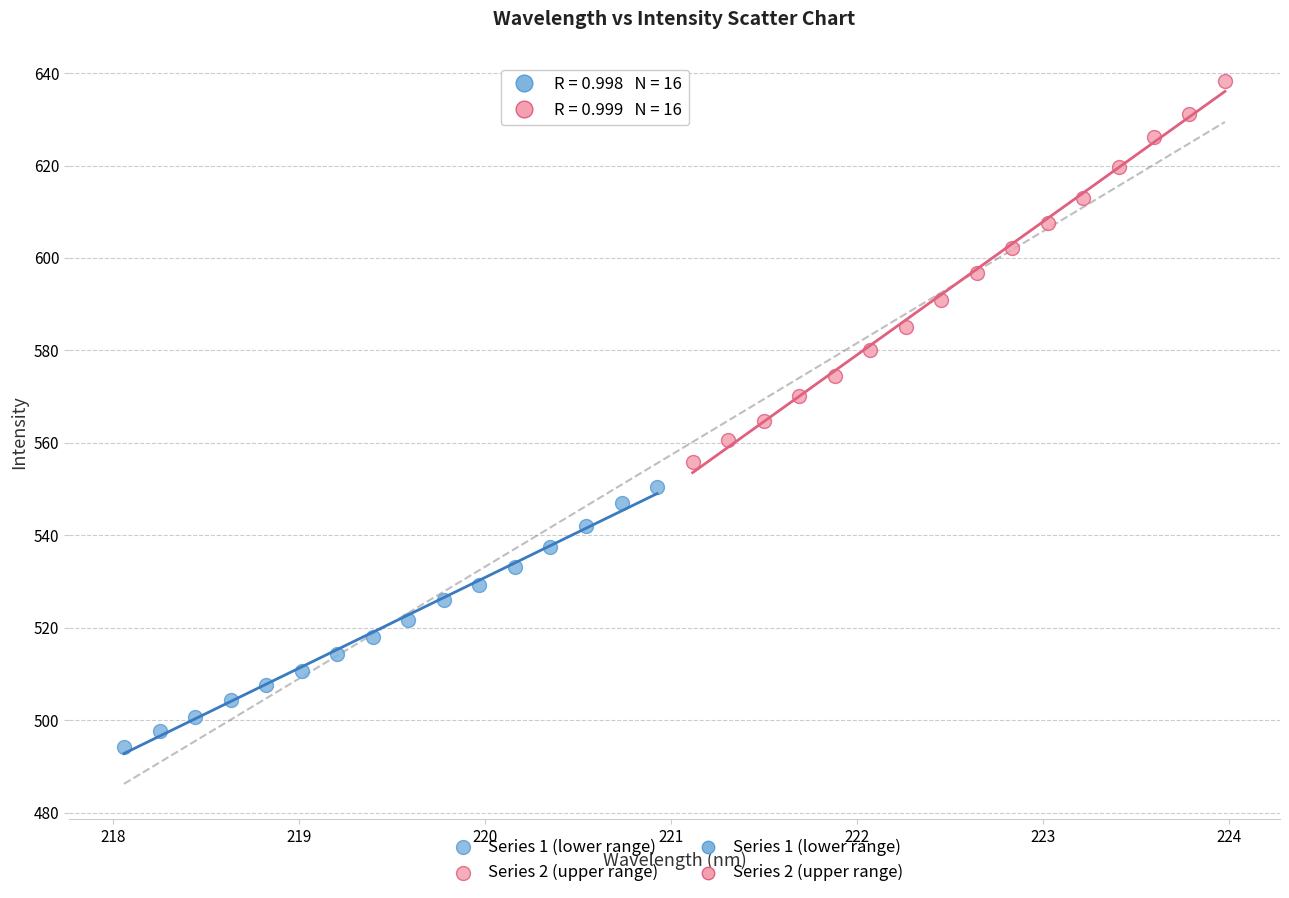

Which series contains the lowest Y value?

Series 1 (lower range)